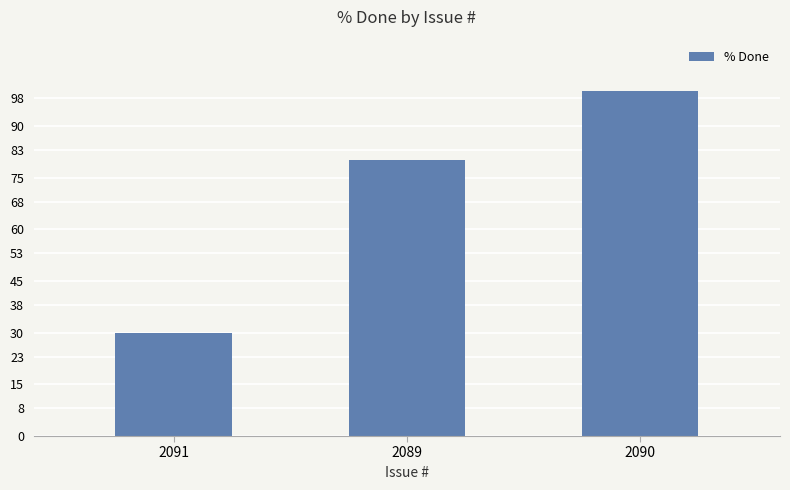

List the labels in order of value, smallest first.

2091, 2089, 2090